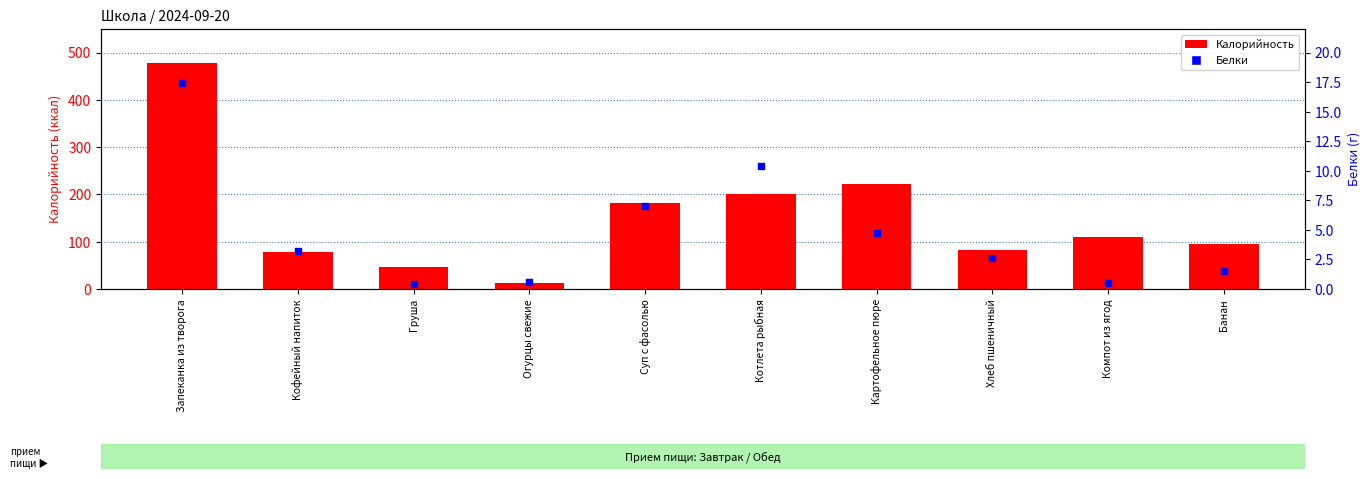

What is the total value across all series at Хлеб пшеничный?

84.9